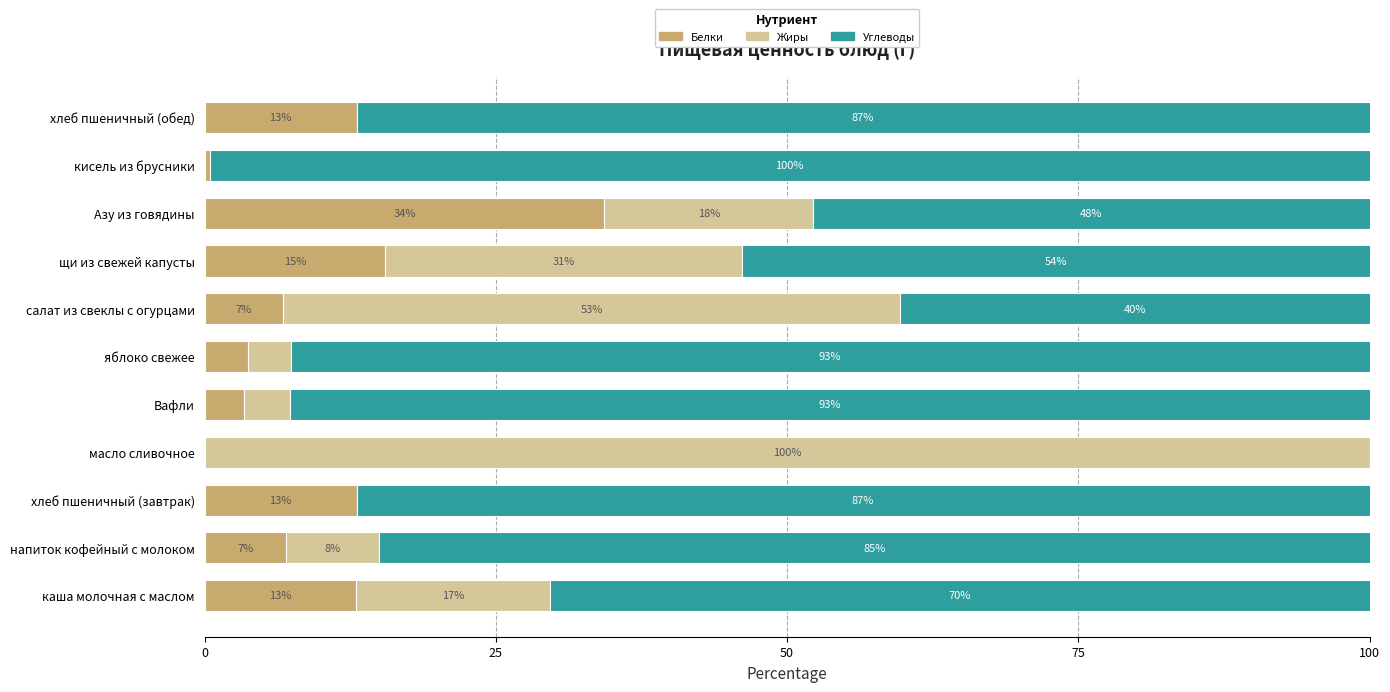

What is the maximum value for Белки?

34.3